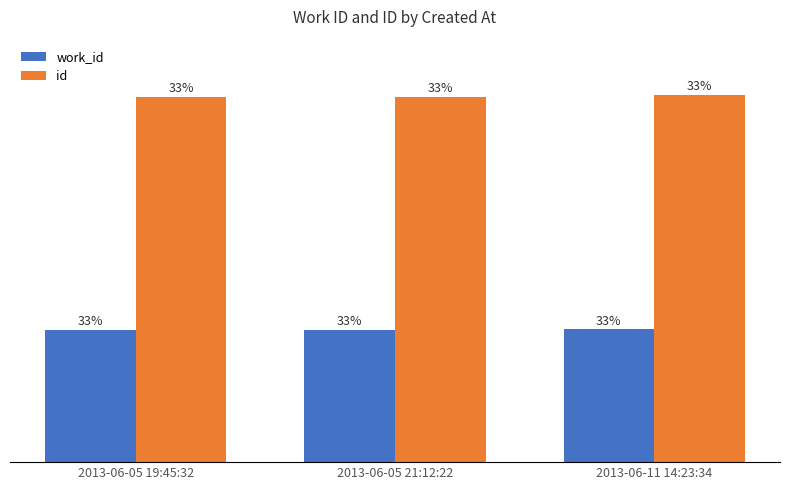

What are all the series names shown in the legend?

work_id, id